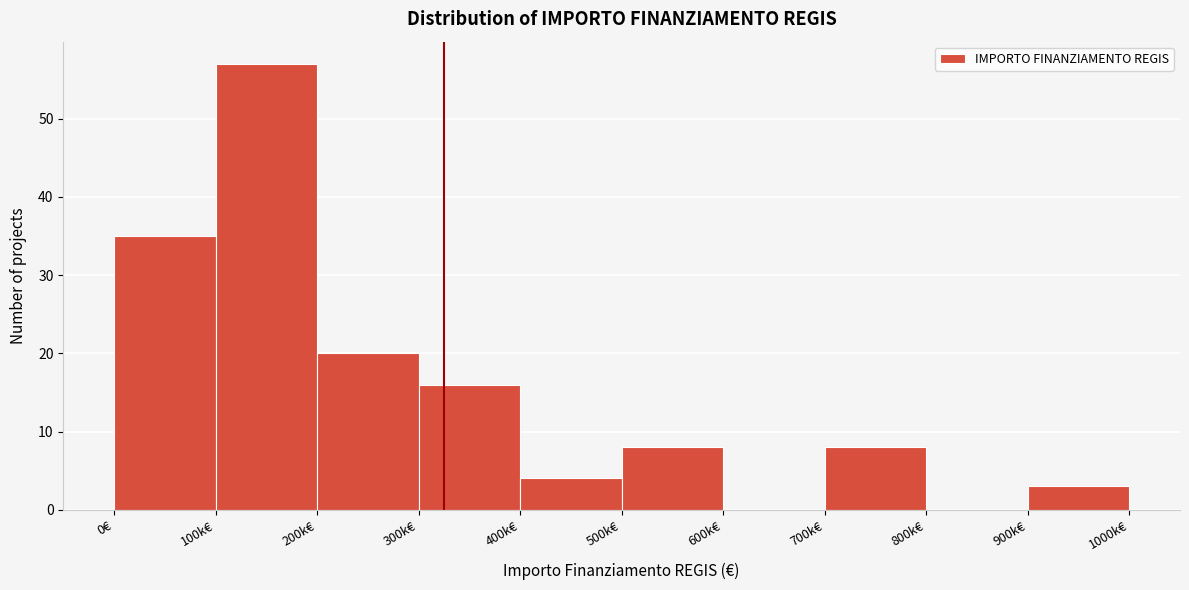

Reading left to right, list all the values displayed in this chart.

0€=35	100k€=57	200k€=20	300k€=16	400k€=4	500k€=8	600k€=0	700k€=8	800k€=0	900k€=3